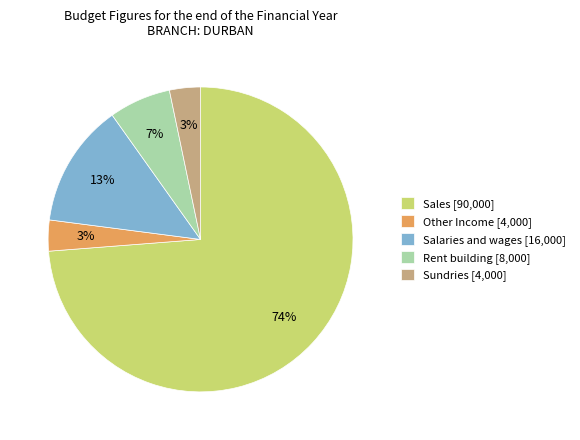

True or false: Salaries and wages accounts for 1% of the total.

False